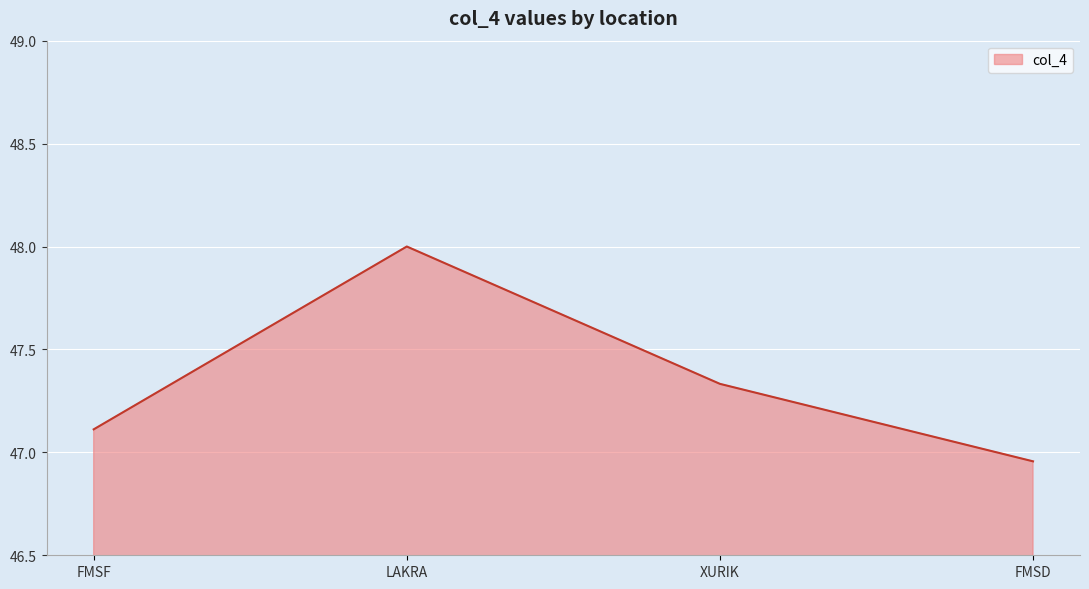

List the labels in order of value, largest first.

LAKRA, XURIK, FMSF, FMSD